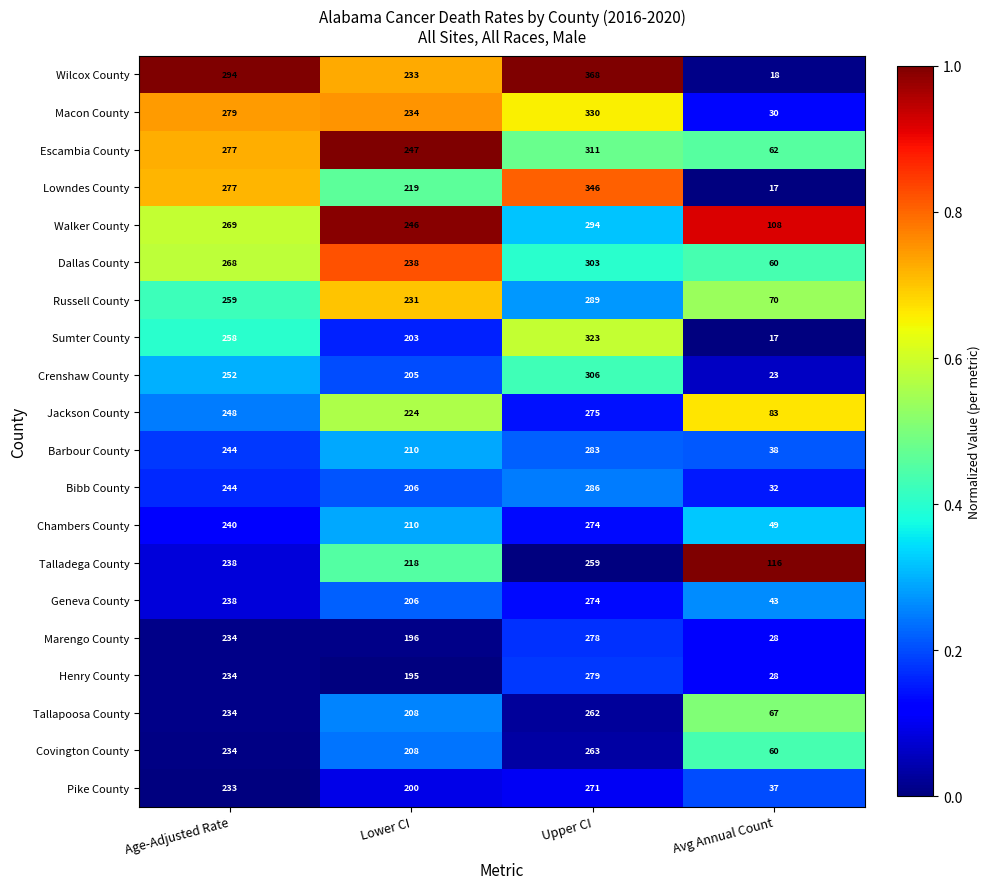

List the labels in order of Macon County value, largest first.

Upper CI, Age-Adjusted Rate, Lower CI, Avg Annual Count